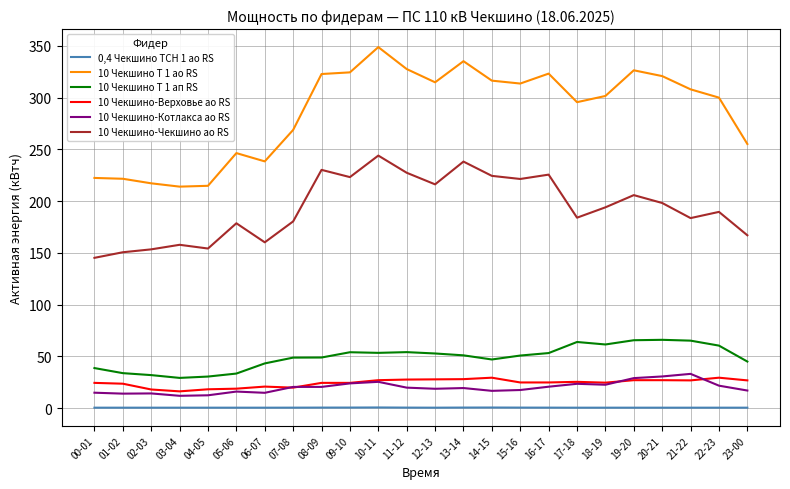

List the series in order of their peak value, highest first.

10 Чекшино Т 1 ао RS, 10 Чекшино-Чекшино ао RS, 10 Чекшино Т 1 ап RS, 10 Чекшино-Котлакса ао RS, 10 Чекшино-Верховье ао RS, 0,4 Чекшино ТСН 1 ао RS